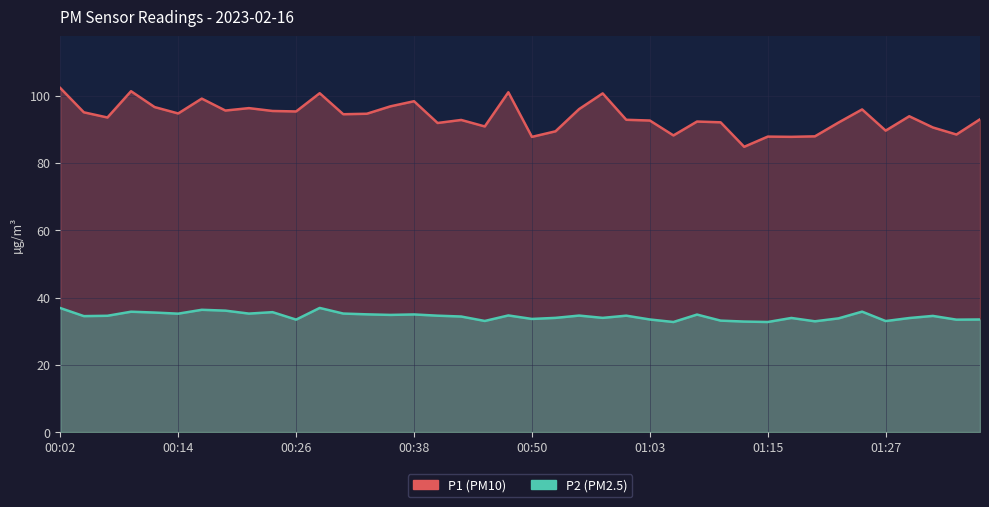

What is the total value across all series at 36?

127.8